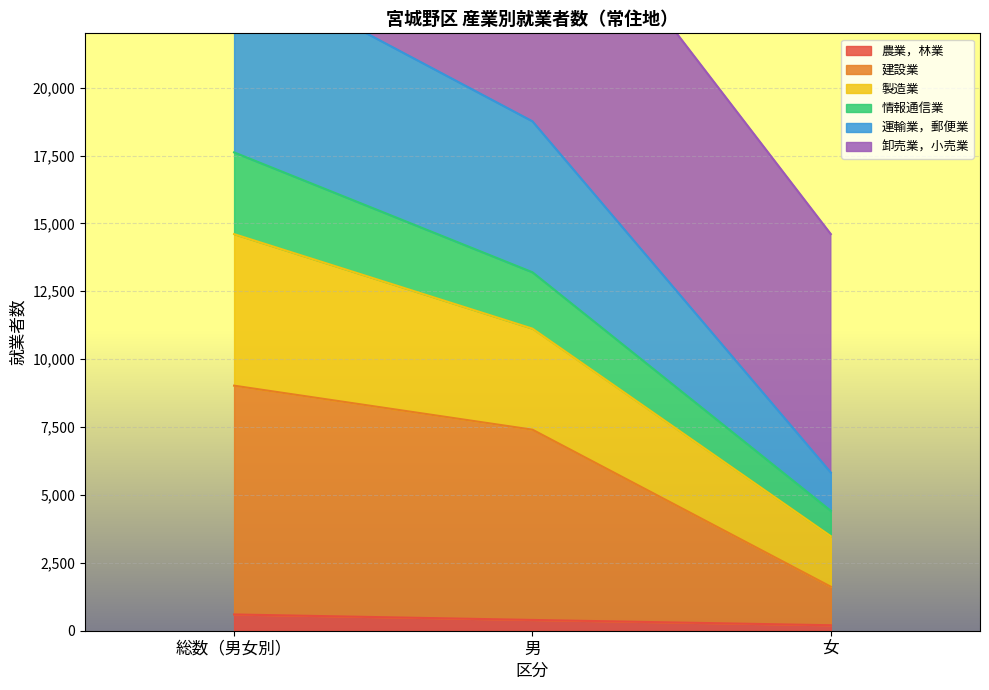

Which category has the lowest value in the 建設業 series?

女